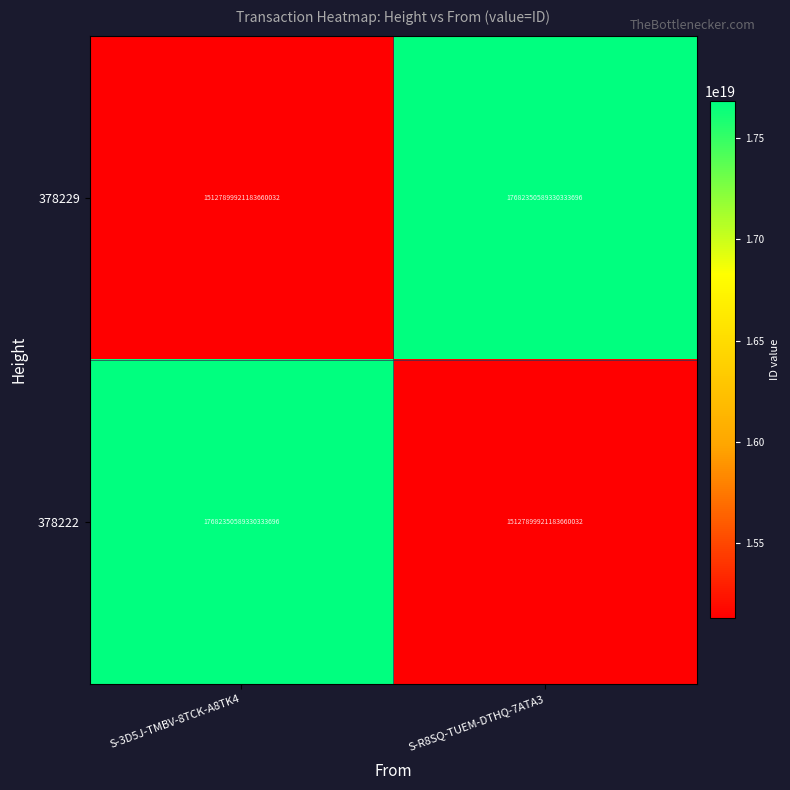

Is it true that 378222 equals 6033322798966114304 at S-3D5J-TMBV-8TCK-A8TK4?

False